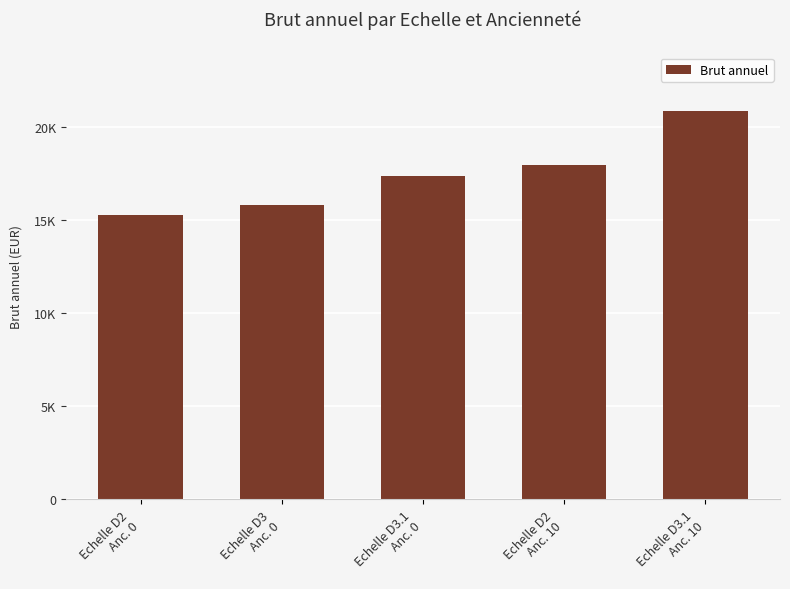

What is the maximum value shown in the chart?

20856.1